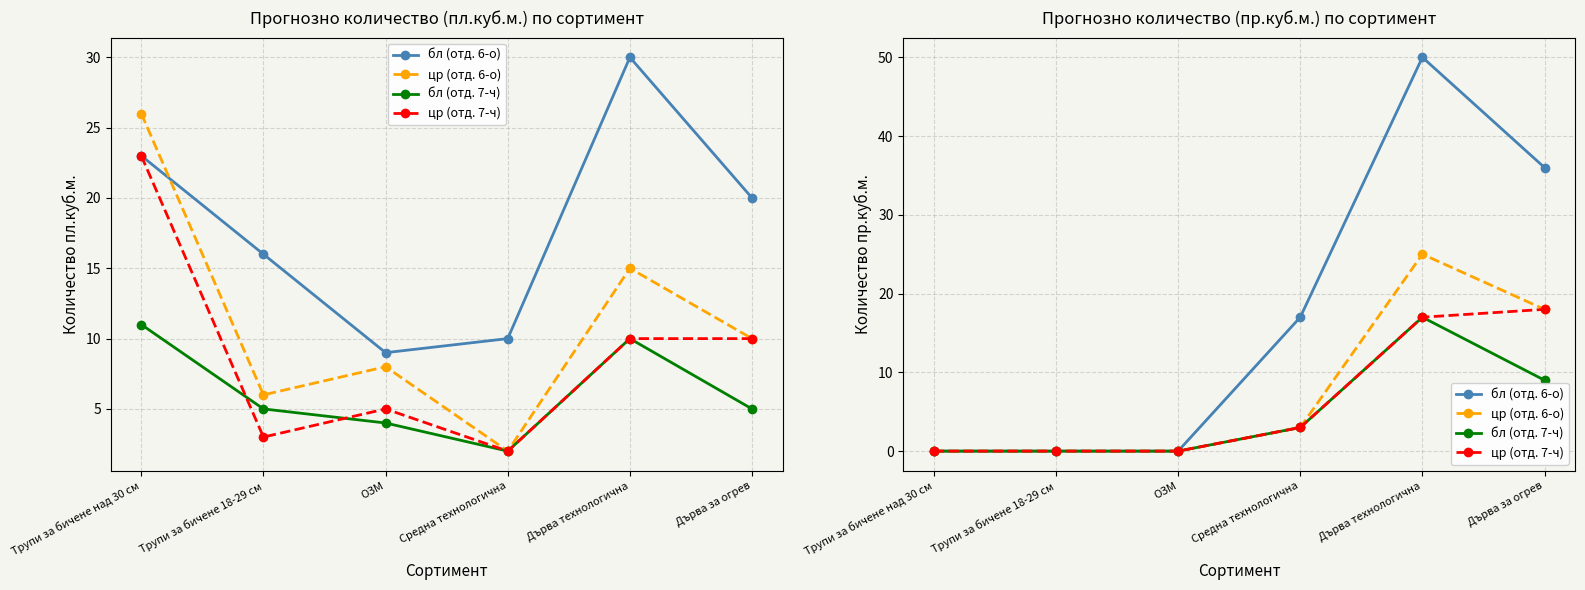

What is the label of the 5th point from the left?

Дърва технологична